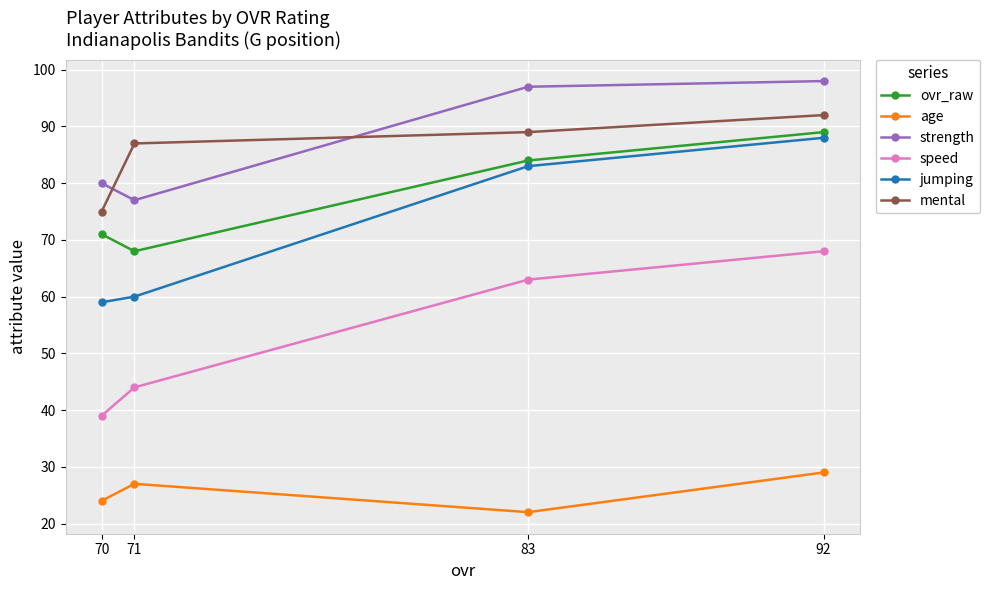

True or false: jumping and age intersect in this chart.

False